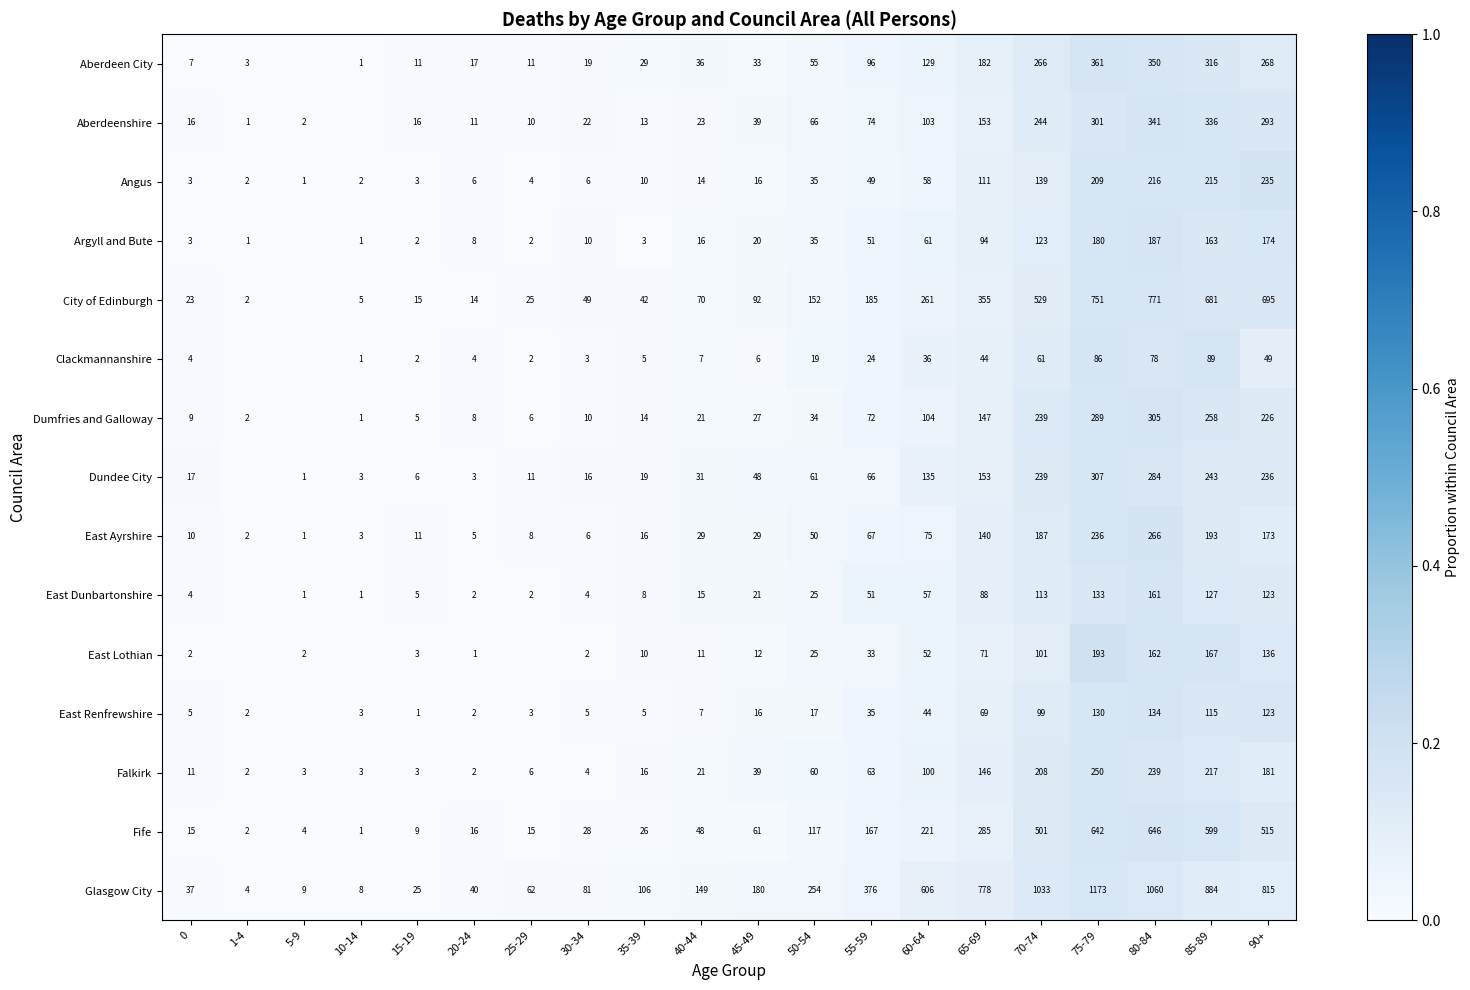

Between 30-34 and 65-69, which is larger?

65-69